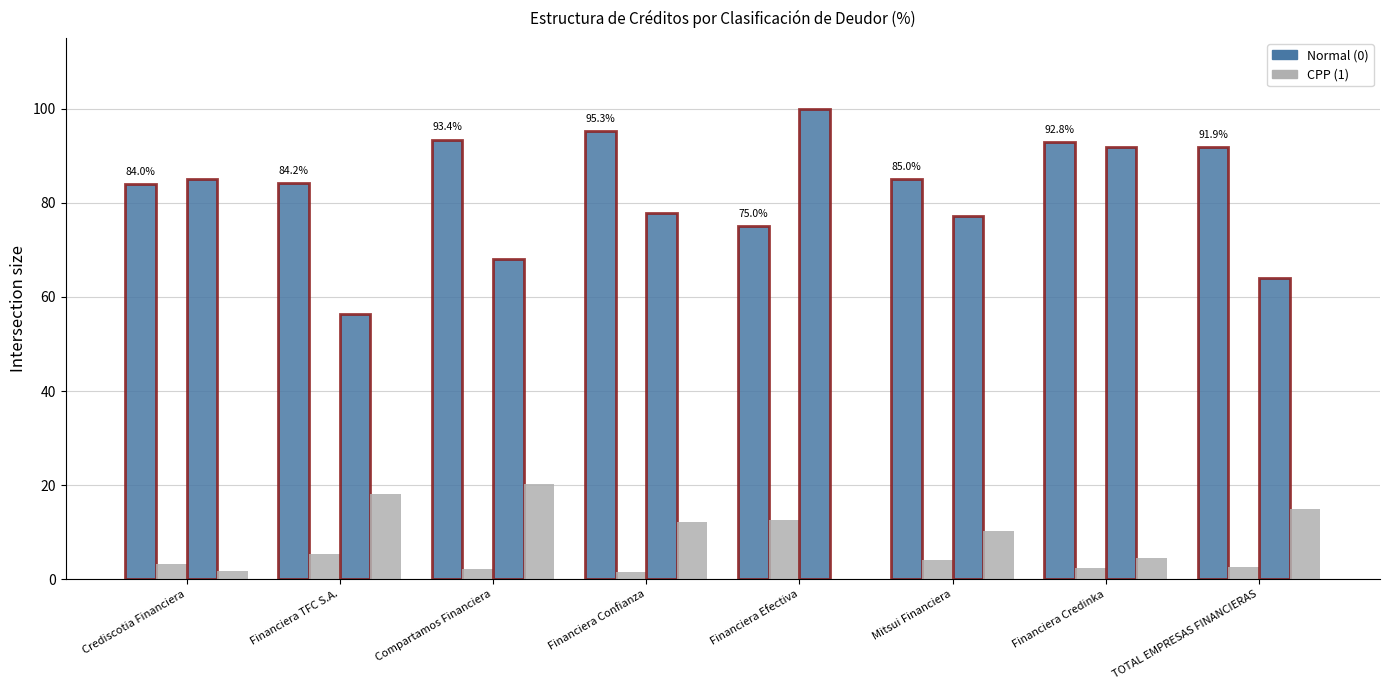

How many distinct data groups are displayed?

4